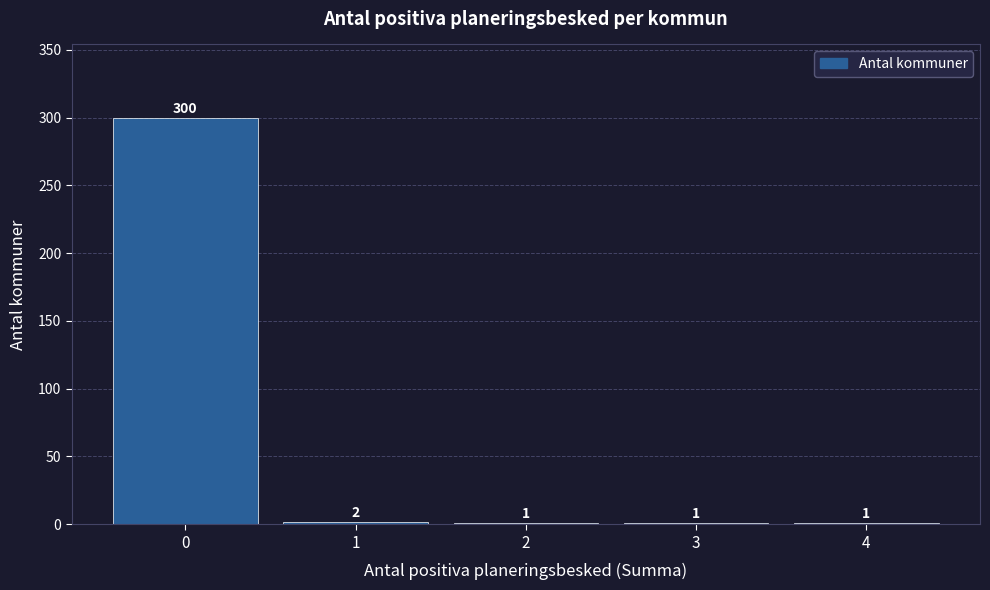

Reading right to left, transcribe all the data shown in this chart.

4=1	3=1	2=1	1=2	0=300